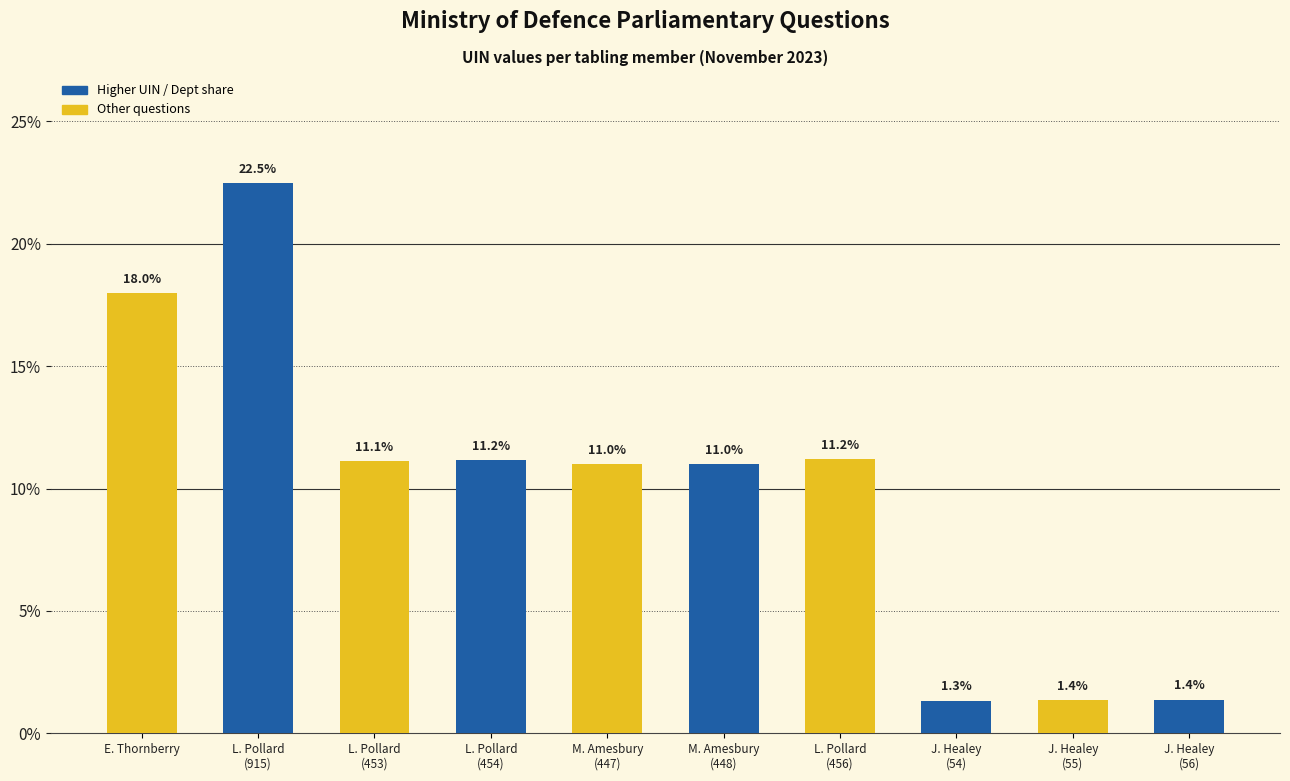

Does the chart contain any negative values?

No